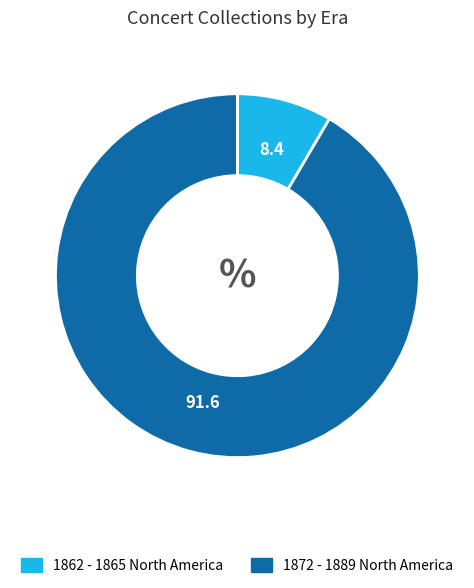

Does any single category account for the majority?

Yes